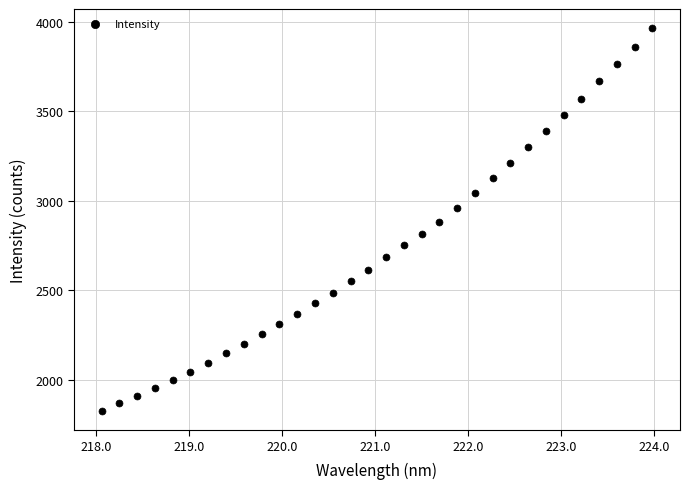

What is the range of X values (max minus min)?

5.9